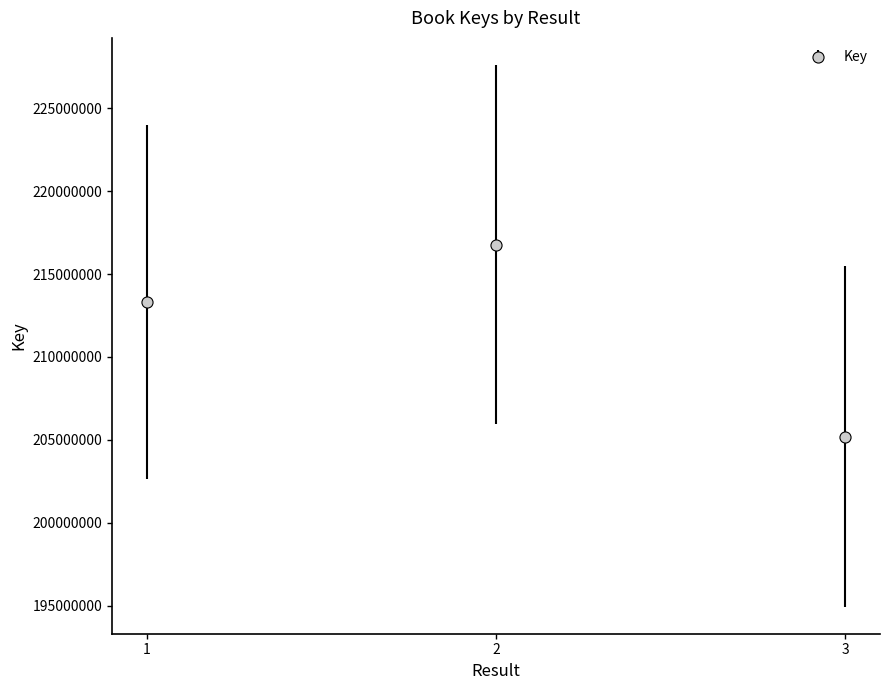

List the labels in order of value, smallest first.

3, 1, 2